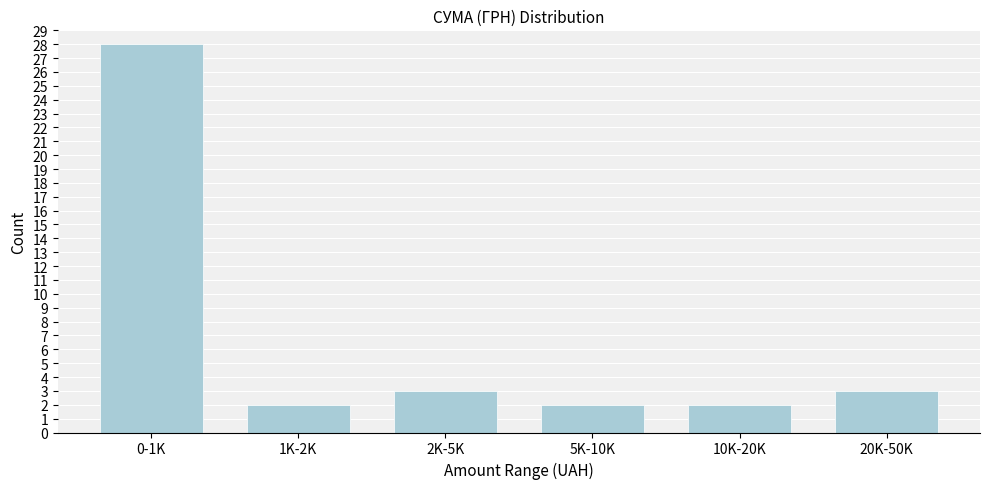

Reading left to right, list all the values displayed in this chart.

0-1K=28	1K-2K=2	2K-5K=3	5K-10K=2	10K-20K=2	20K-50K=3